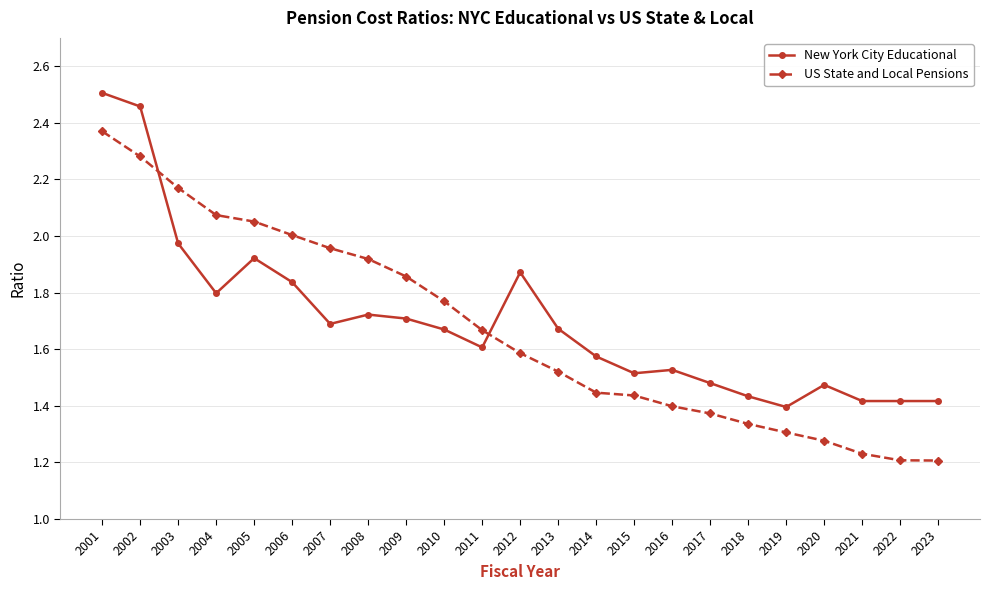

At 2009, list the series in order from smallest to largest.

New York City Educational, US State and Local Pensions